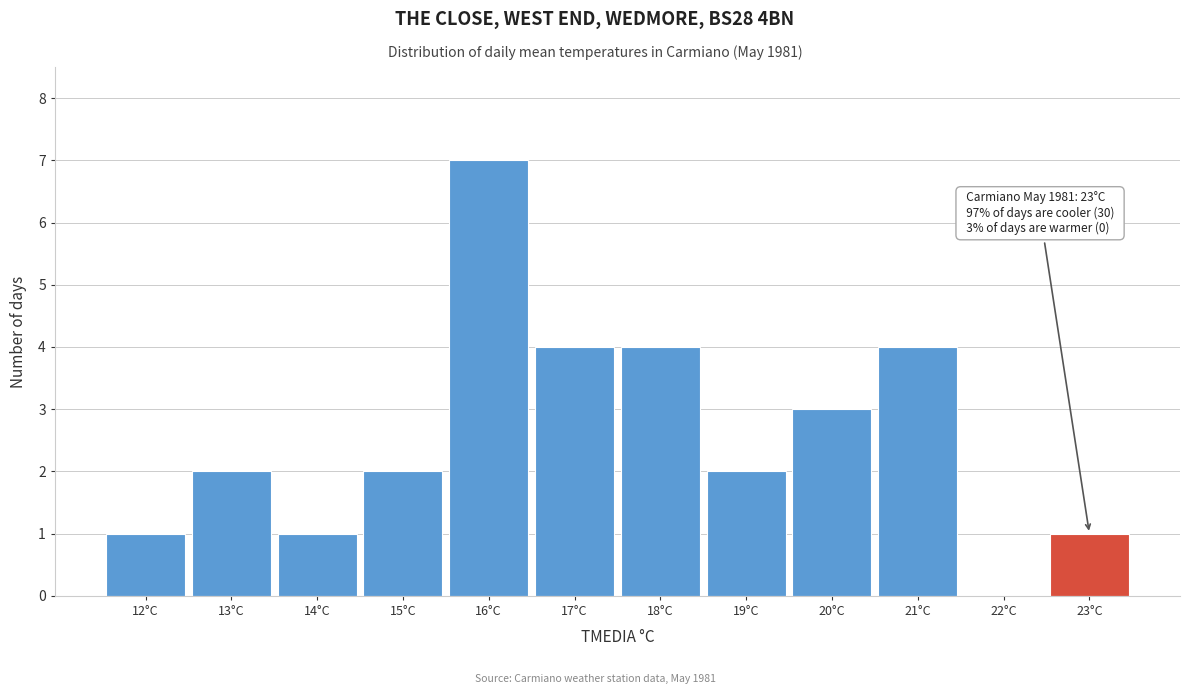

Over which range of the x-axis is the bar tallest?

15.5 to 16.5